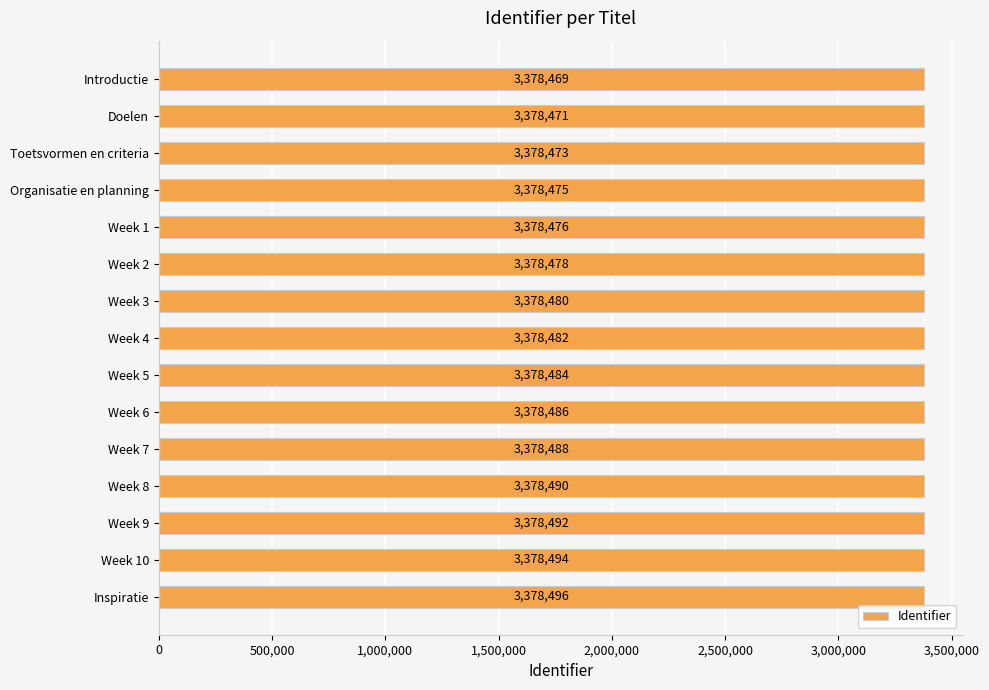

Reading top to bottom, what are all the values shown in this chart?

Introductie=3378469	Doelen=3378471	Toetsvormen en criteria=3378473	Organisatie en planning=3378475	Week 1=3378476	Week 2=3378478	Week 3=3378480	Week 4=3378482	Week 5=3378484	Week 6=3378486	Week 7=3378488	Week 8=3378490	Week 9=3378492	Week 10=3378494	Inspiratie=3378496